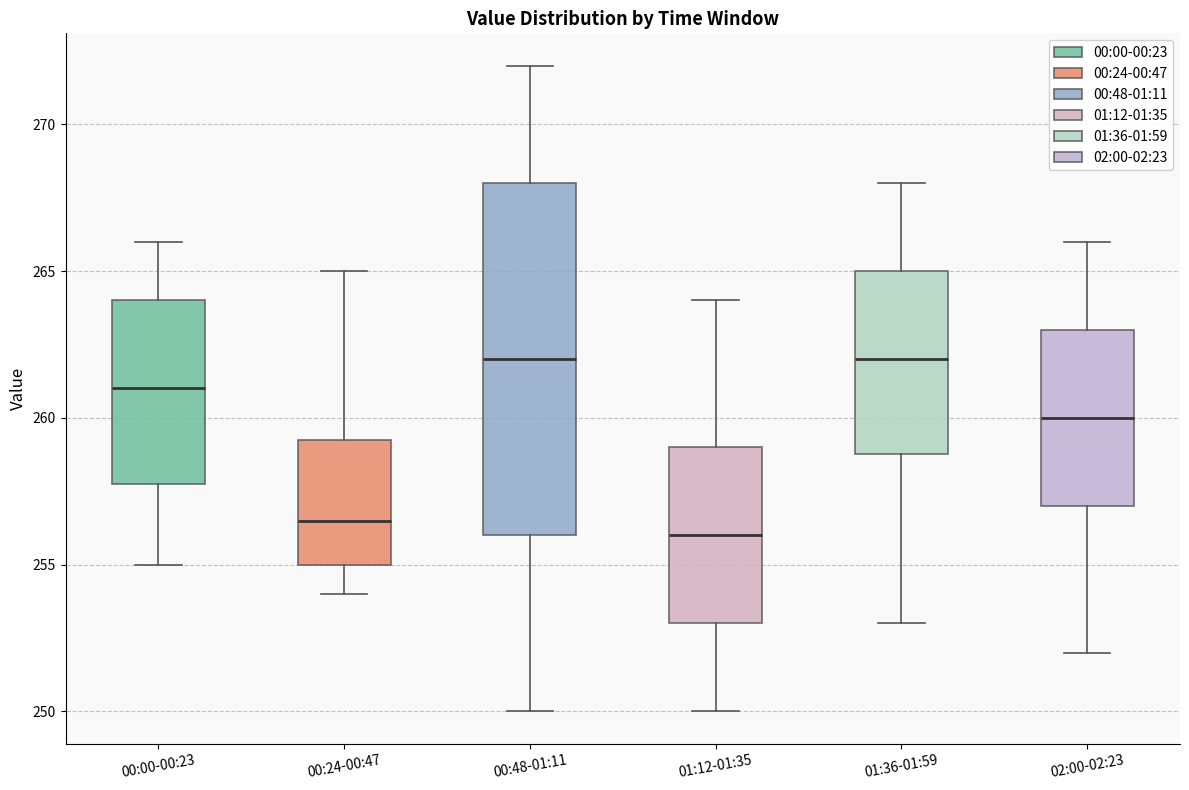

Reading left to right, read every box against the y-axis: the position of its median line, the range the box covers, and the ends of its whiskers. The values are not printed on the chart, so give them approximately, as read against the axis.

00:00-00:23: median 261.0, box 258.0 to 264.0, whiskers 255.0 to 266.0
00:24-00:47: median 256.5, box 255.0 to 259.5, whiskers 254.0 to 265.0
00:48-01:11: median 262.0, box 256.0 to 268.0, whiskers 250.0 to 272.0
01:12-01:35: median 256.0, box 253.0 to 259.0, whiskers 250.0 to 264.0
01:36-01:59: median 262.0, box 259.0 to 265.0, whiskers 253.0 to 268.0
02:00-02:23: median 260.0, box 257.0 to 263.0, whiskers 252.0 to 266.0